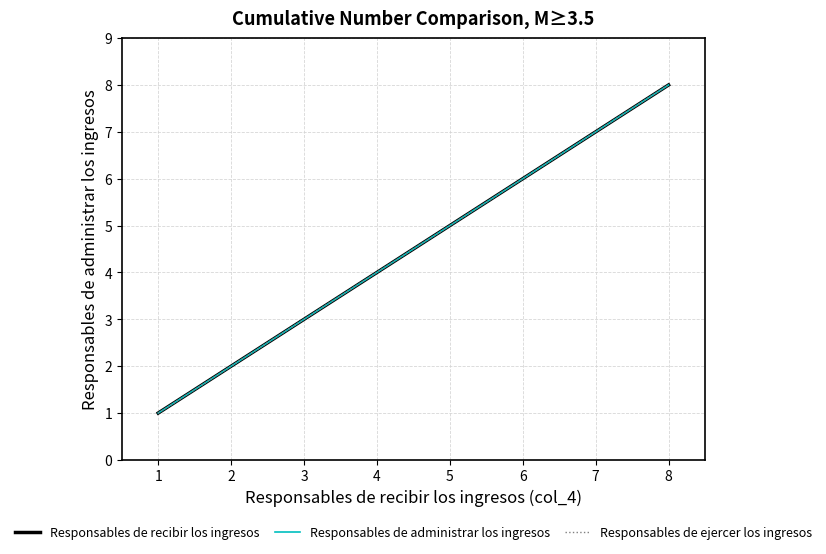

What is the greatest value displayed?

8